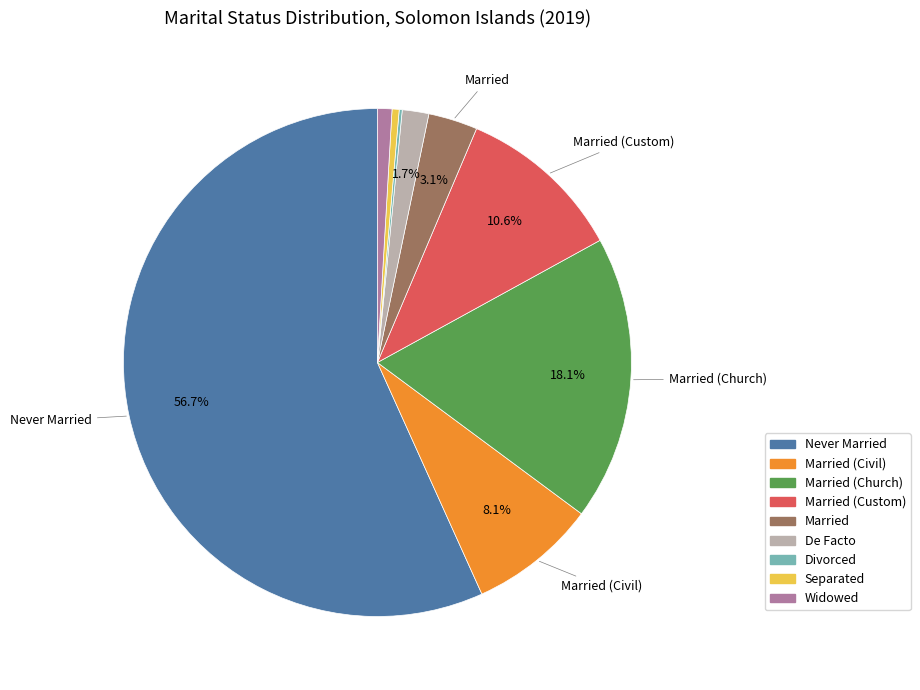

Is there a majority slice in this chart?

Yes